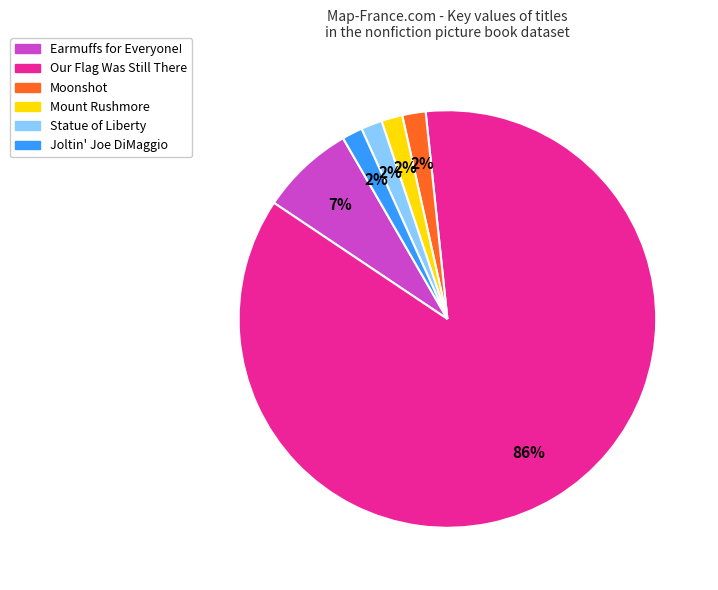

Is there any slice that represents more than half of the pie?

Yes